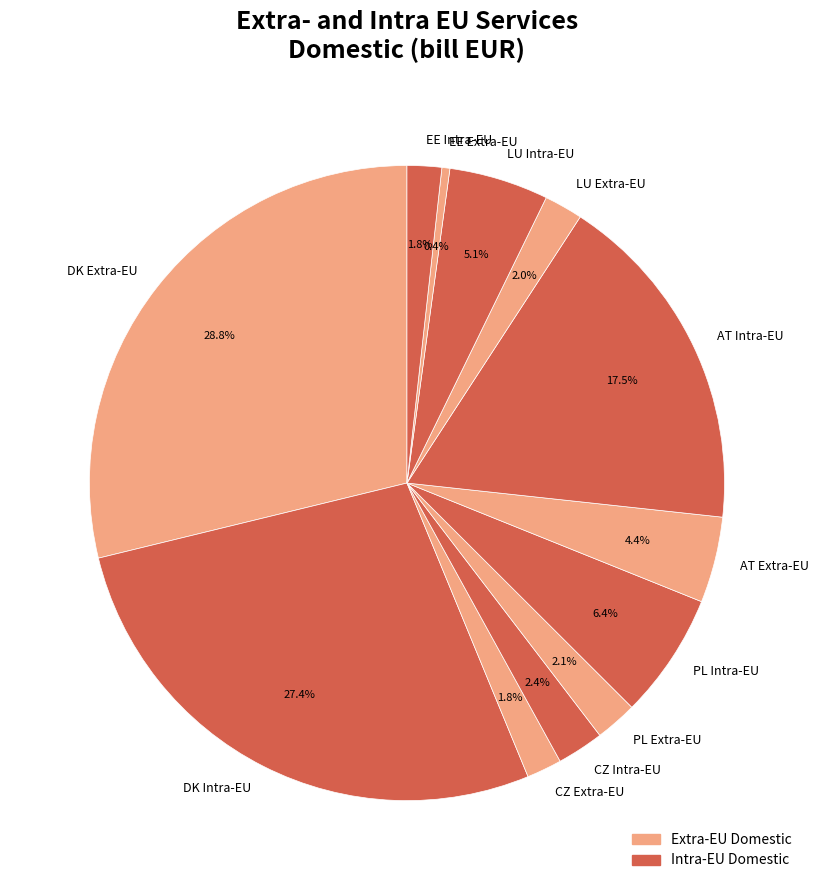

Which has a higher value, DK Extra-EU or DK Intra-EU?

DK Extra-EU